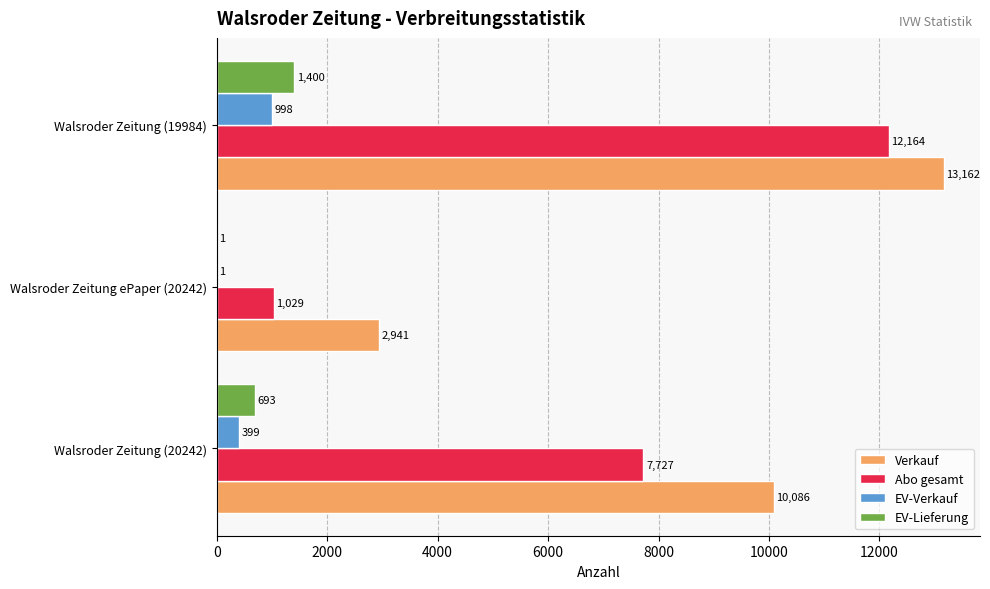

What is the sum of all EV-Verkauf values?

1398